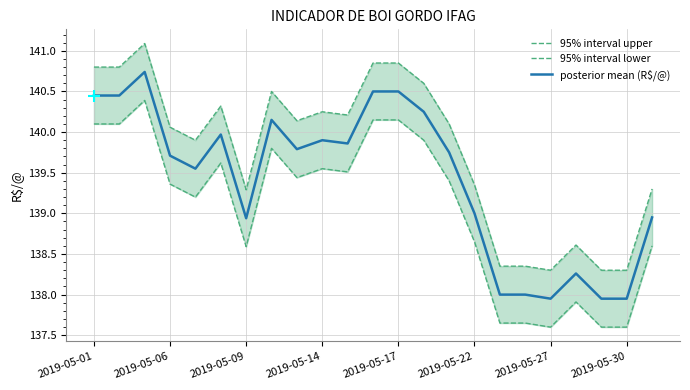

Where is posterior mean (R$/@) nearest to the value 139?

2019-05-22